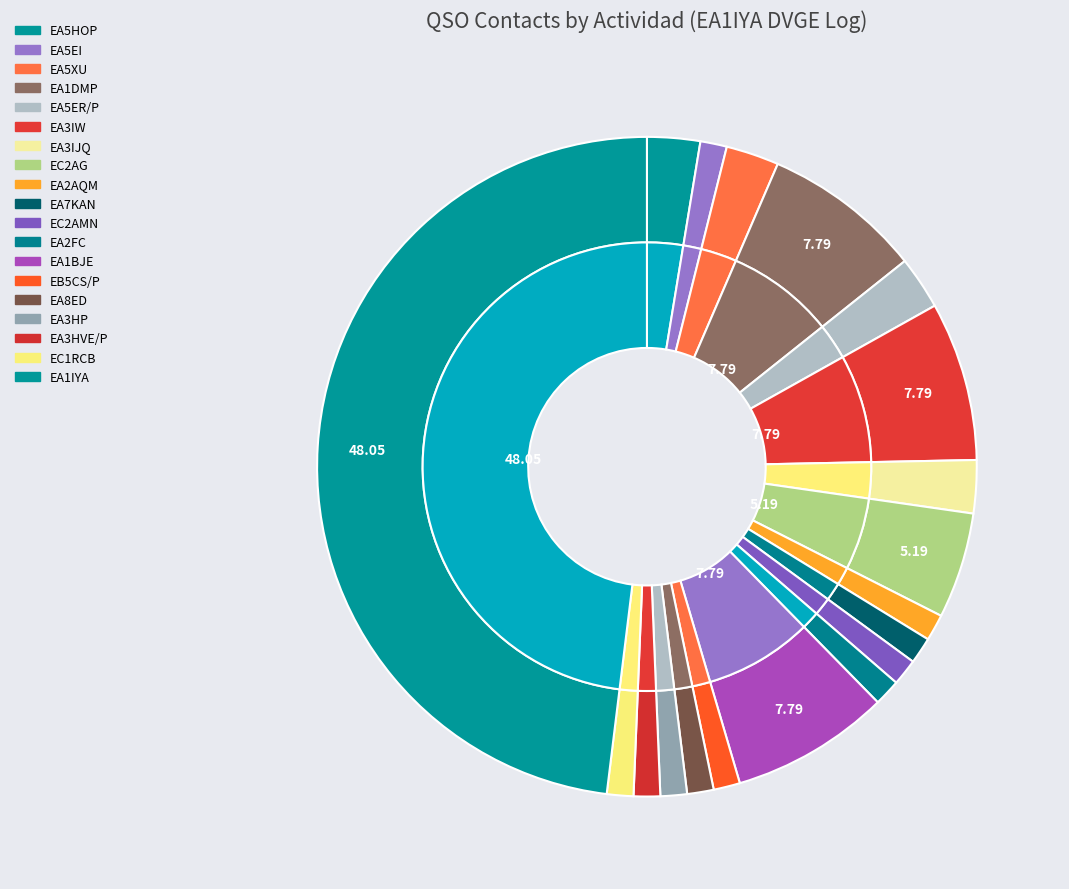

What percentage do EA7KAN and EA5EI together represent?

2.6%